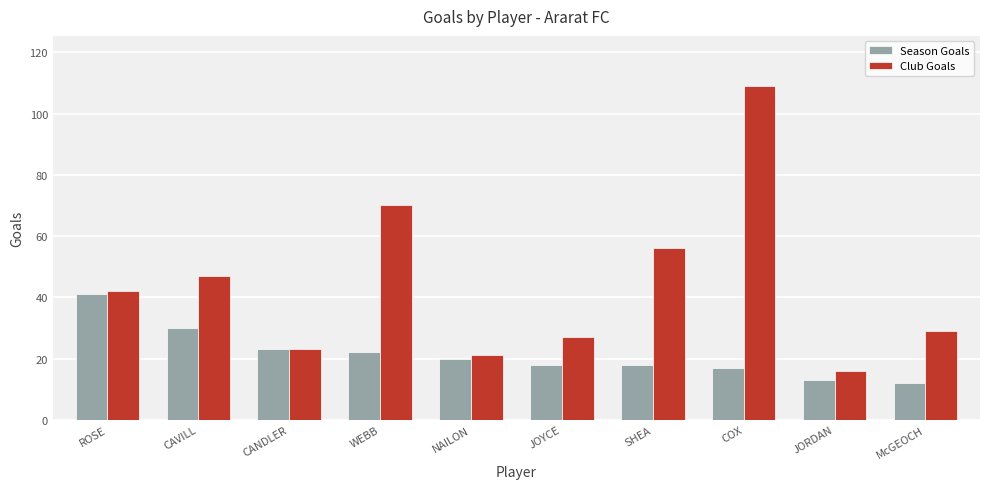

Are the bars horizontal?

No